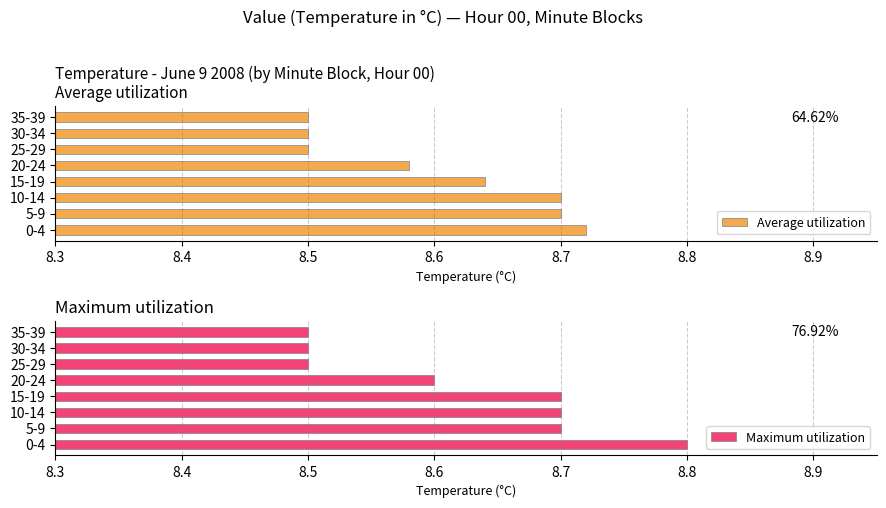

What is the difference between the second highest and second lowest values in the Maximum utilization series?

0.2